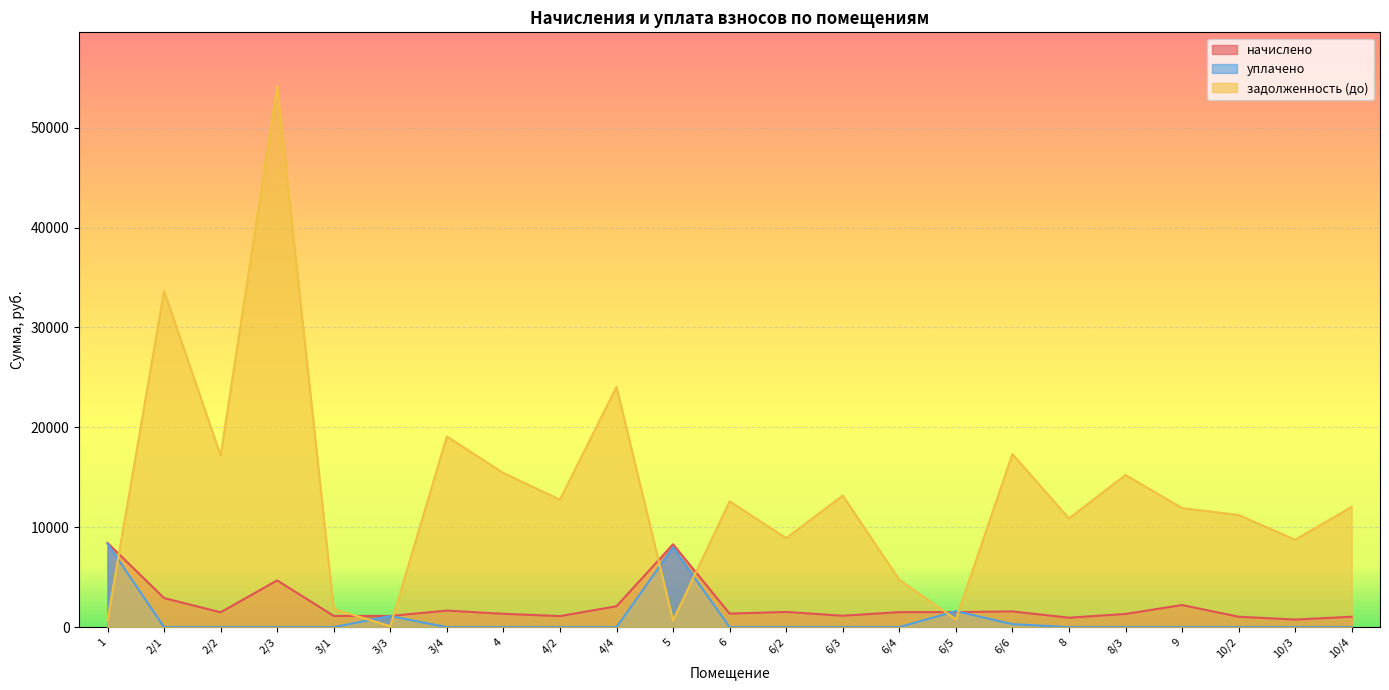

Is it true that уплачено equals 4273.8 at 6/4?

False